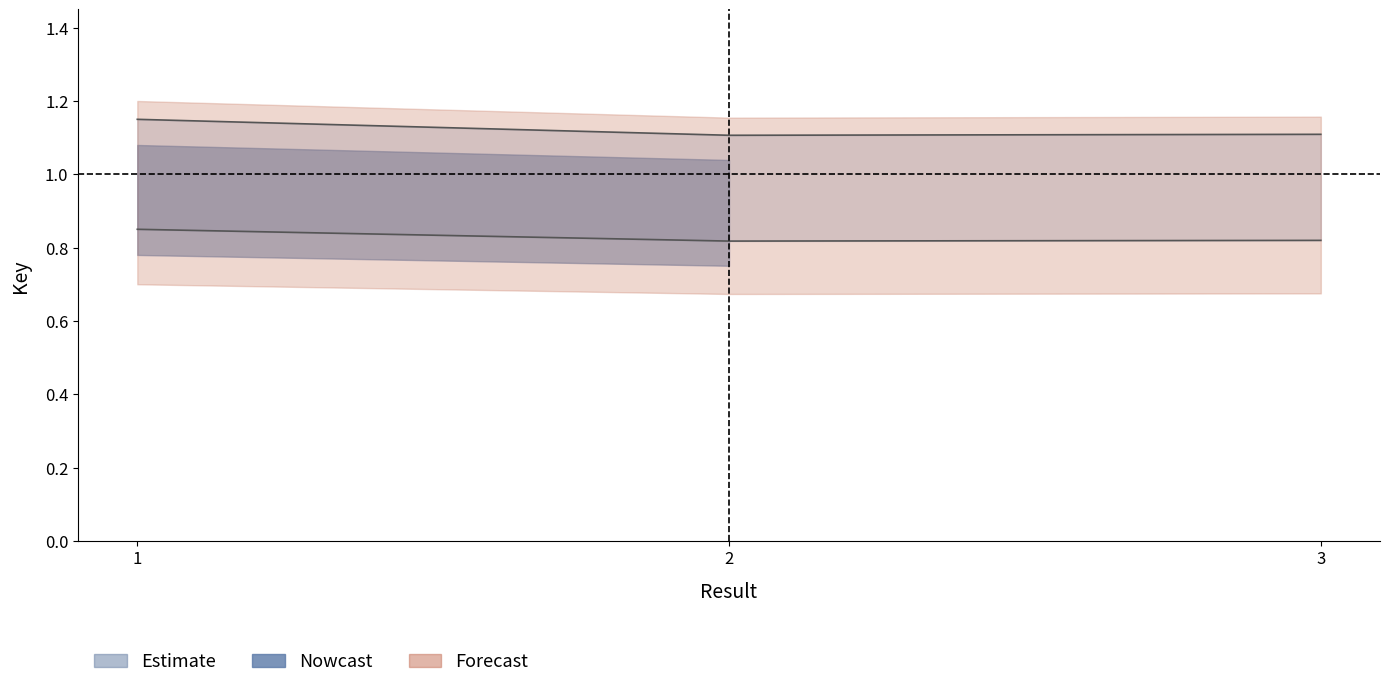

True or false: Estimate has a value of 1.1 at 3.

True